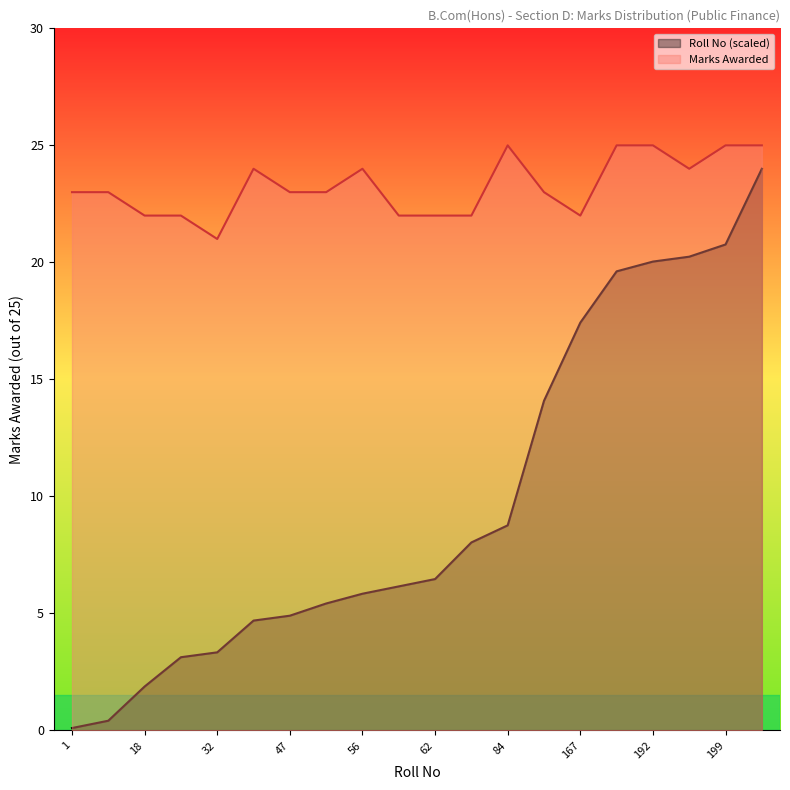

What is the value of the Roll No point at the 11th from the left?

6.5